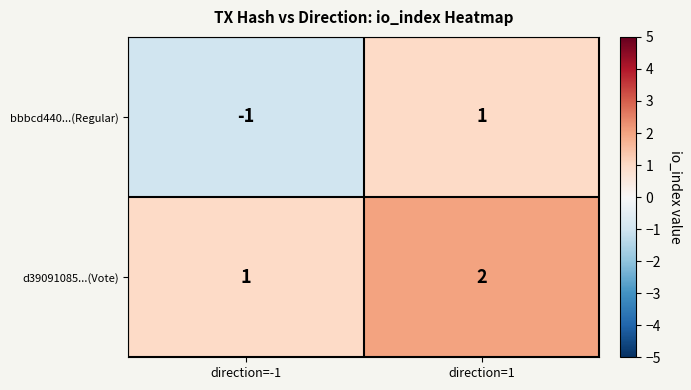

Where is d39091085...(Vote) nearest to the value 1?

direction=-1